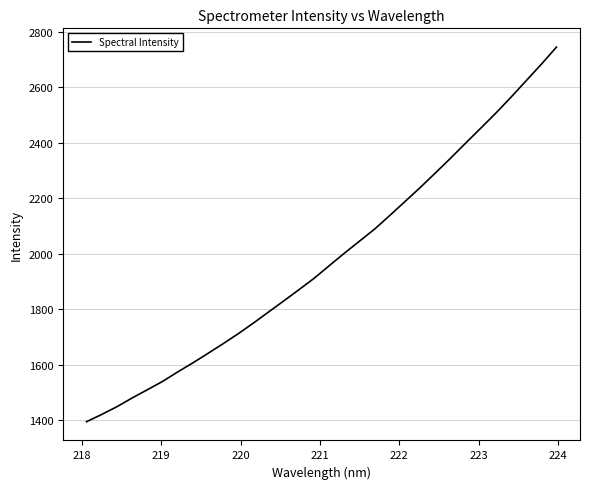

What is the sum of all values?

63433.0